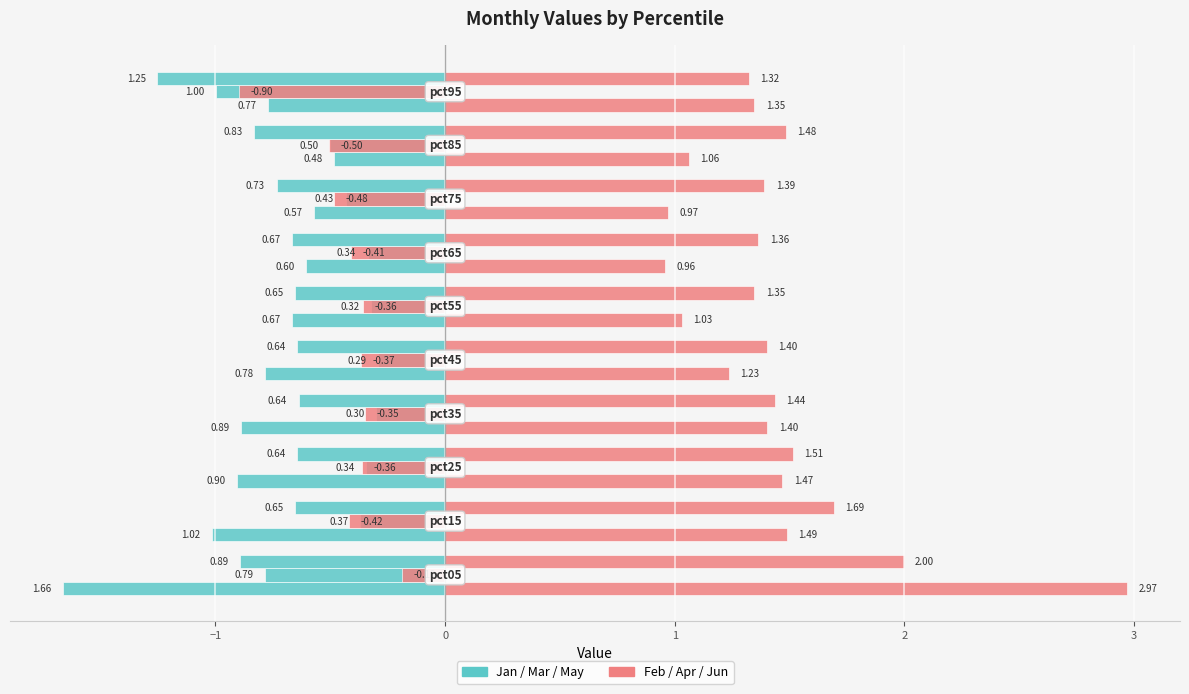

Between 2 and 0, which is larger?

2